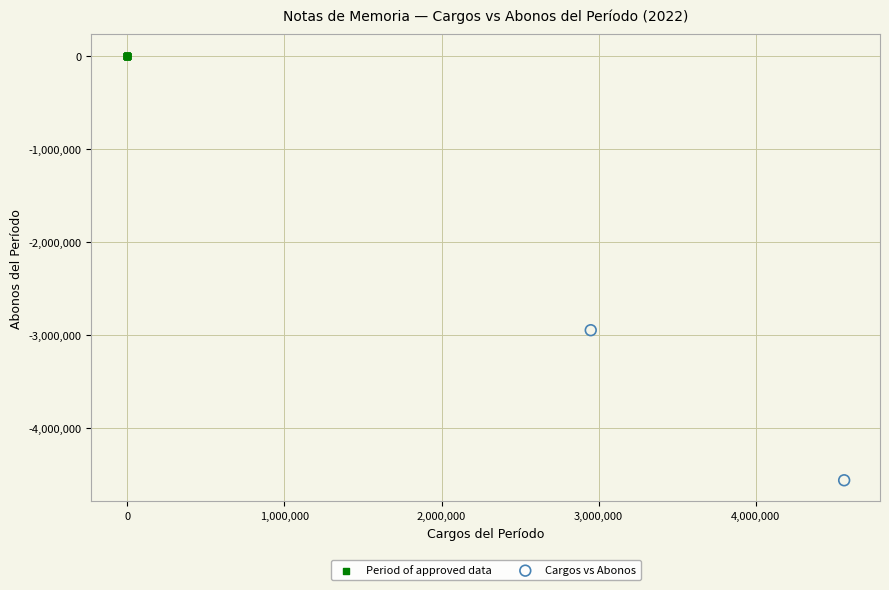

What are all the series names shown in the legend?

Period of approved data, Cargos vs Abonos